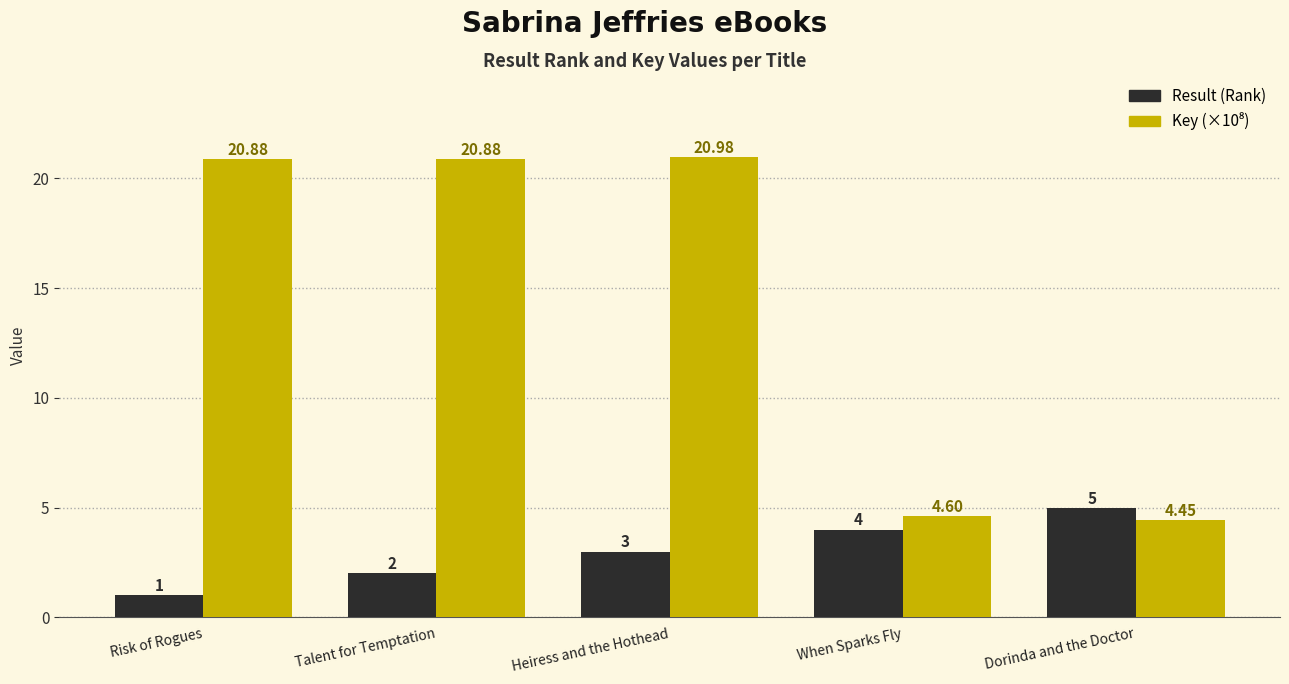

At which category is the sum across all series the highest?

Heiress and the Hothead